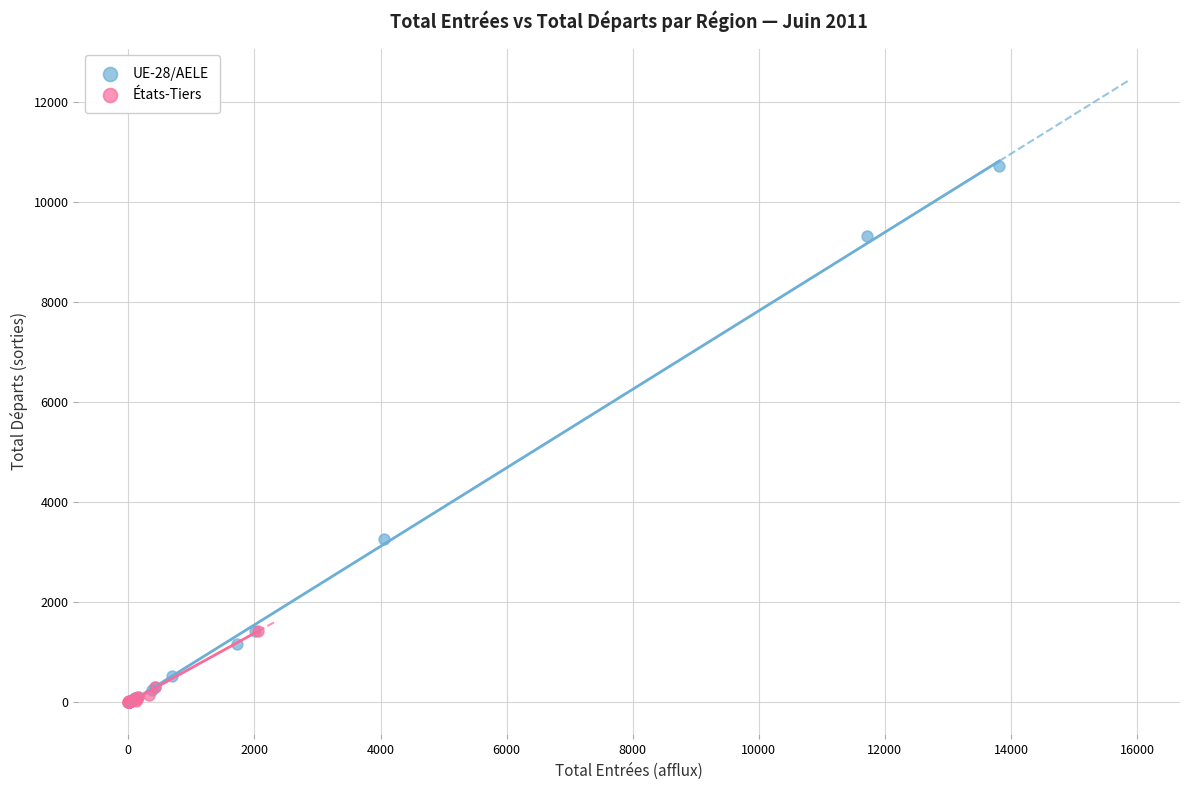

Which series has the widest spread of Y values?

UE-28/AELE